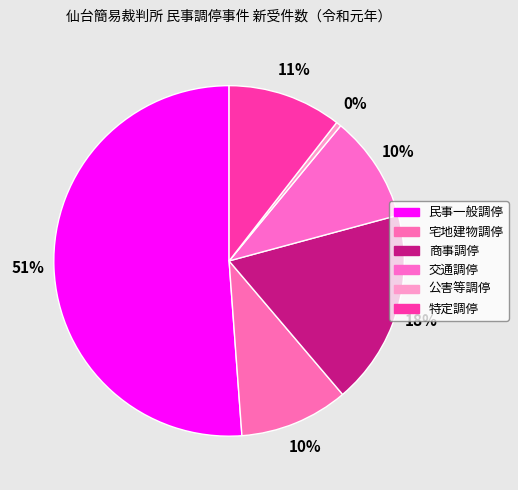

To the nearest percent, what is the difference between the largest and smallest slice percentages?

51%